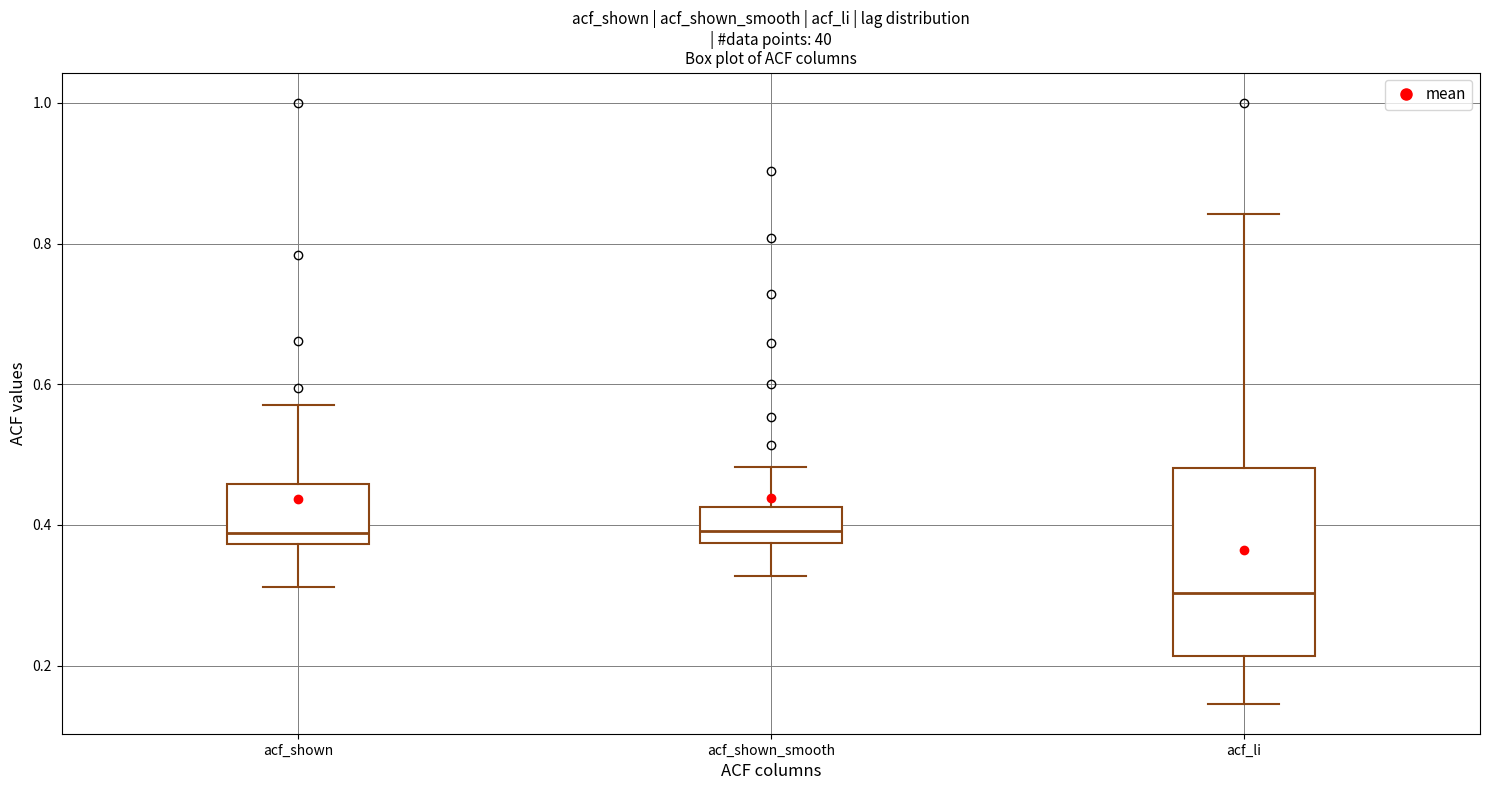

Where is the lower edge of the box for acf_shown_smooth on the y-axis? The values are not printed on the chart, so give them approximately, as read against the axis.

0.38